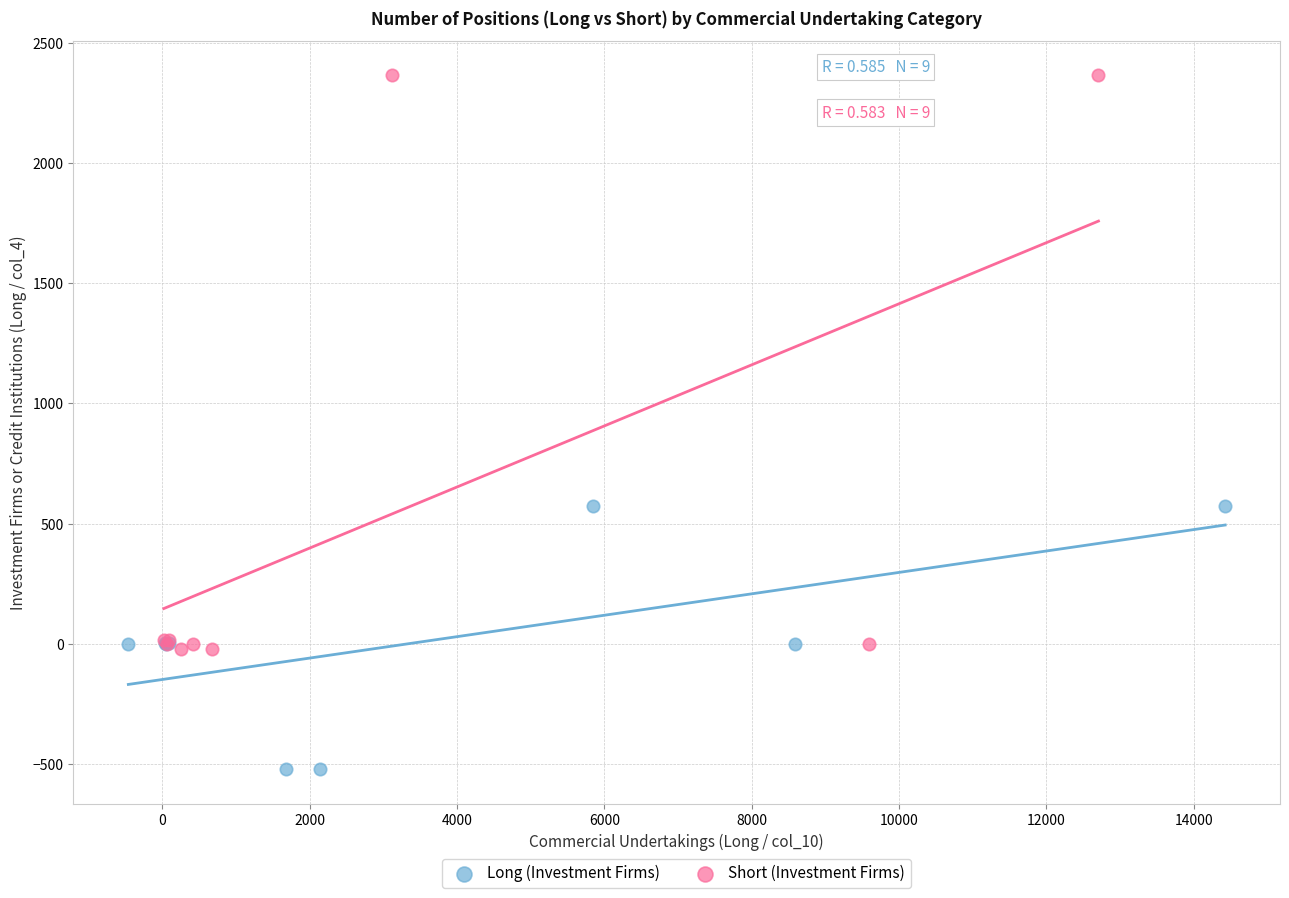

Which series has the widest spread of Y values?

Short (Investment Firms)